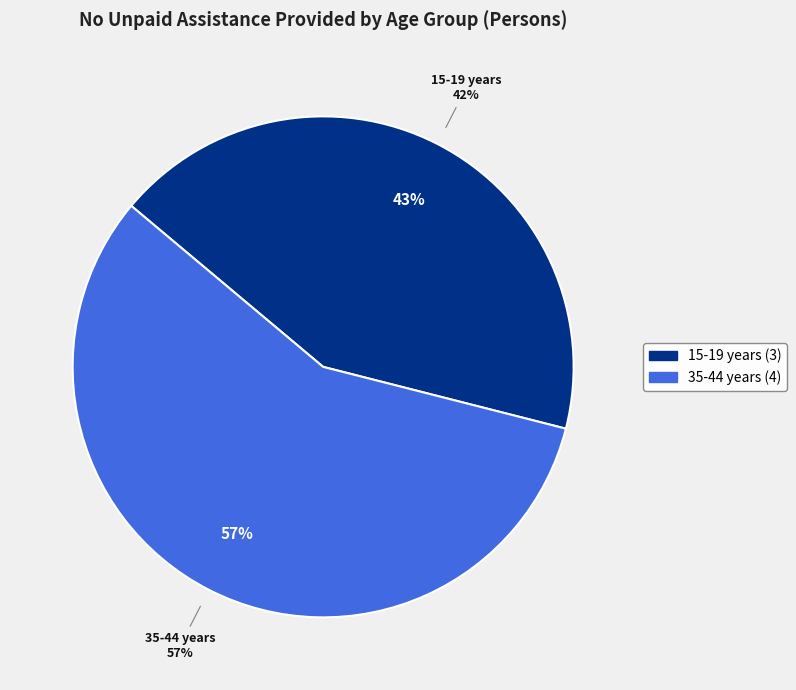

Count the number of slices in the pie.

7